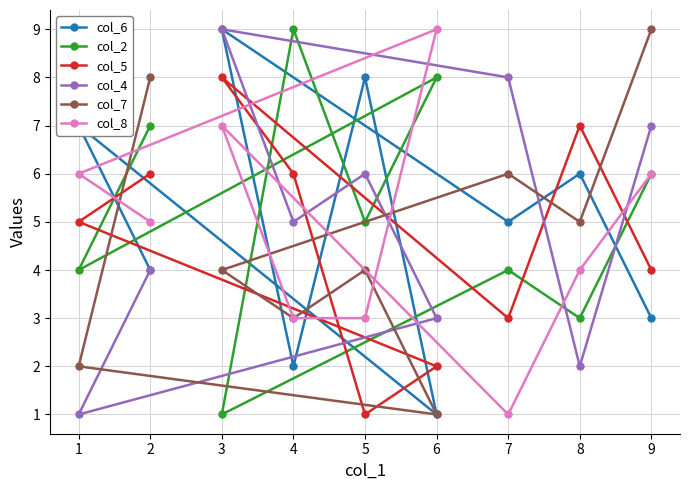

What is the lowest value of the col_6 series?

1